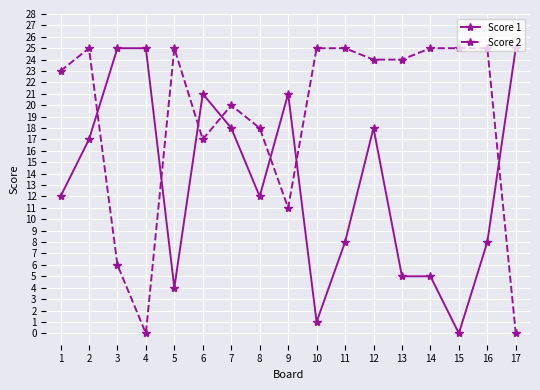

True or false: Score 1 has a value of 4 at 5.

True